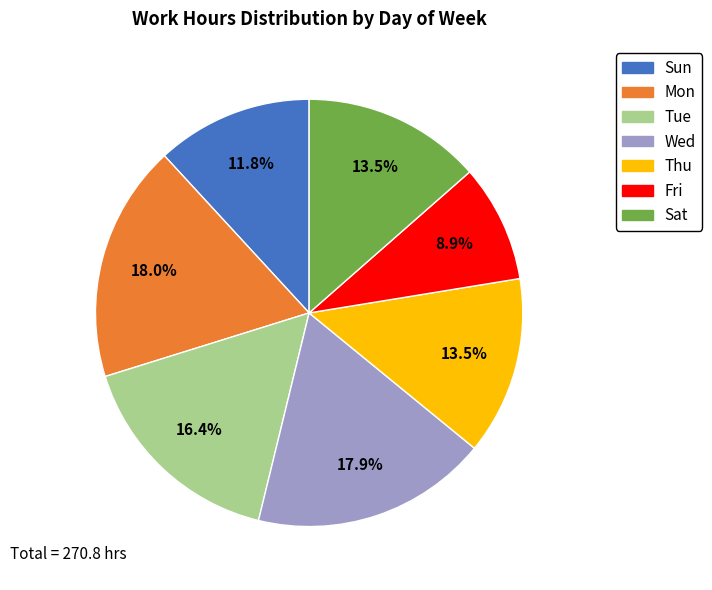

Does Thu account for over 50% of the chart?

No